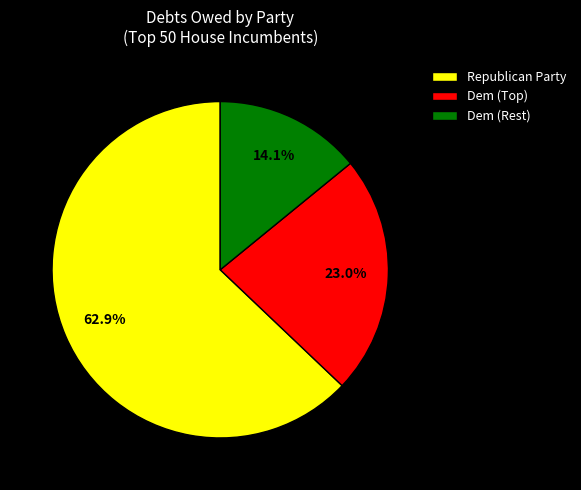

The Republican Party slice represents 1% of the pie. True or false?

False